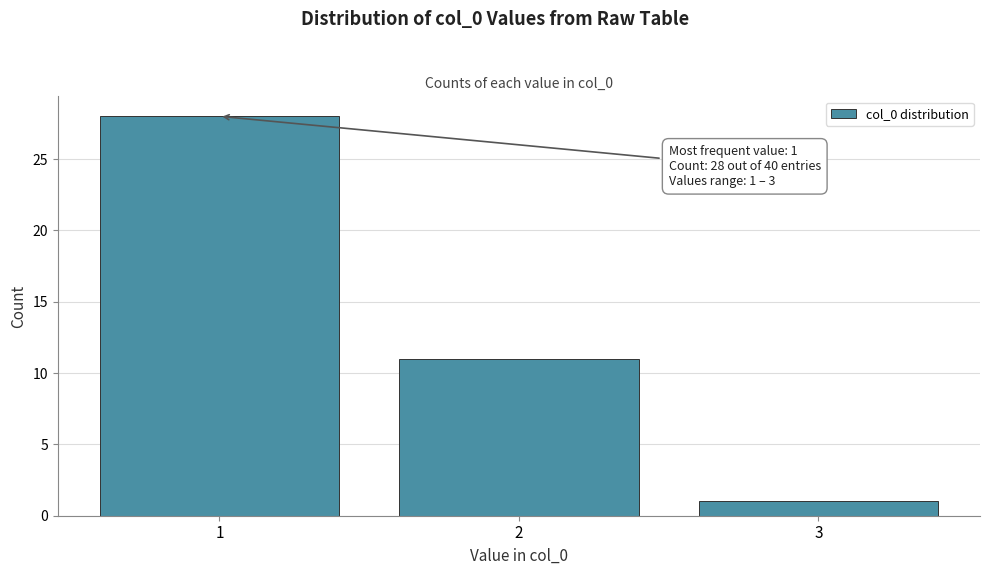

Reading left to right, transcribe all the data shown in this chart.

1=28	2=11	3=1